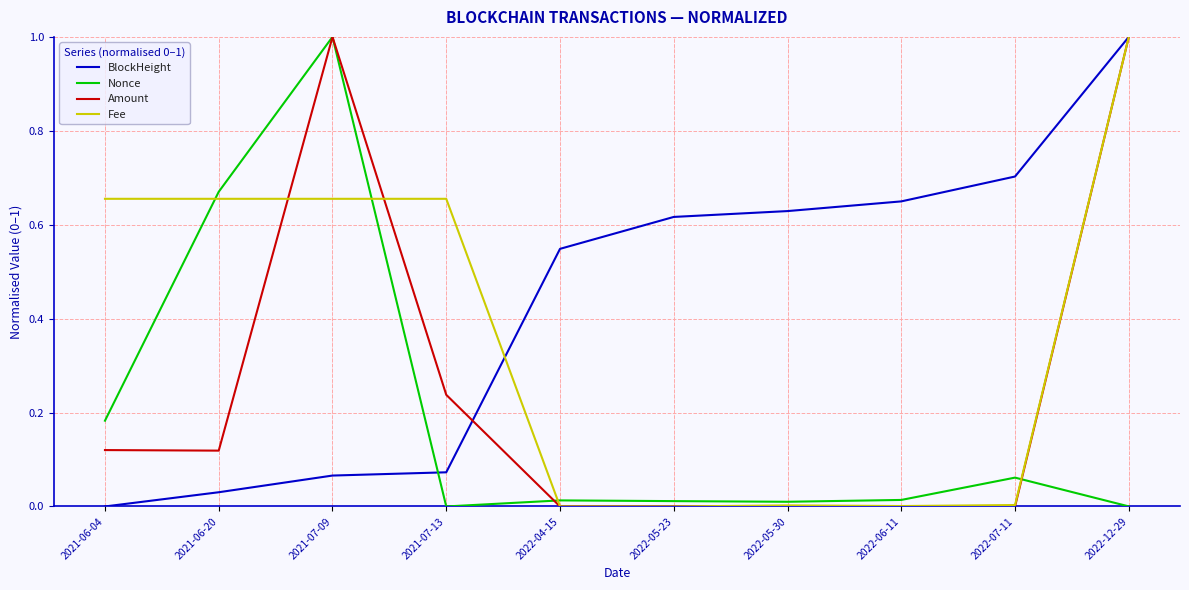

What are all the series names shown in the legend?

BlockHeight, Nonce, Amount, Fee